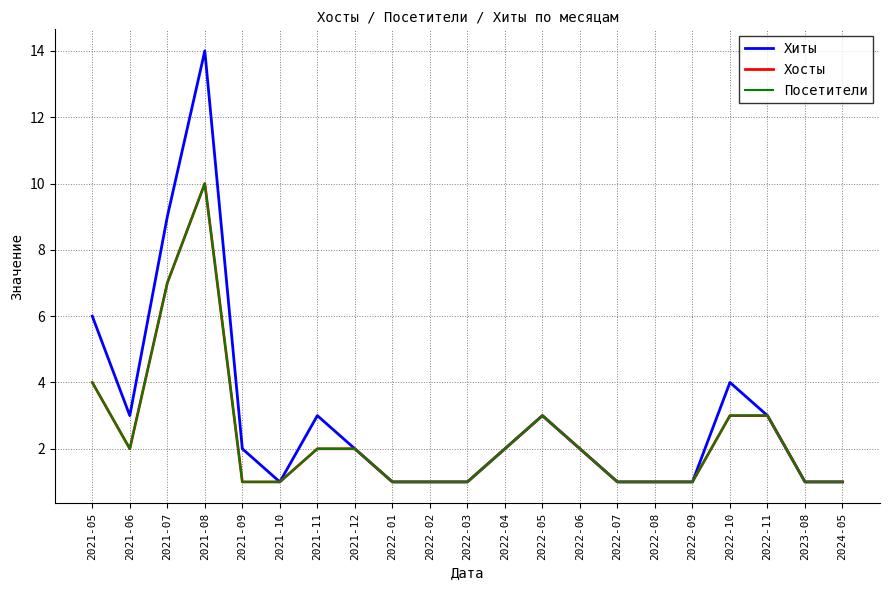

True or false: Хиты has a value of 0 at 2023-08.

False